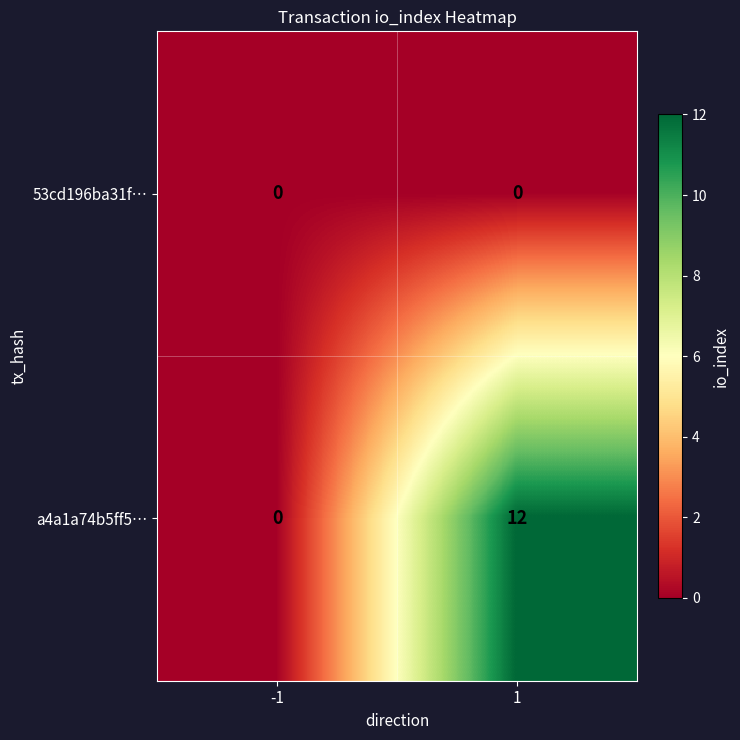

The value of a4a1a74b5ff5… at -1 is 7. True or false?

False